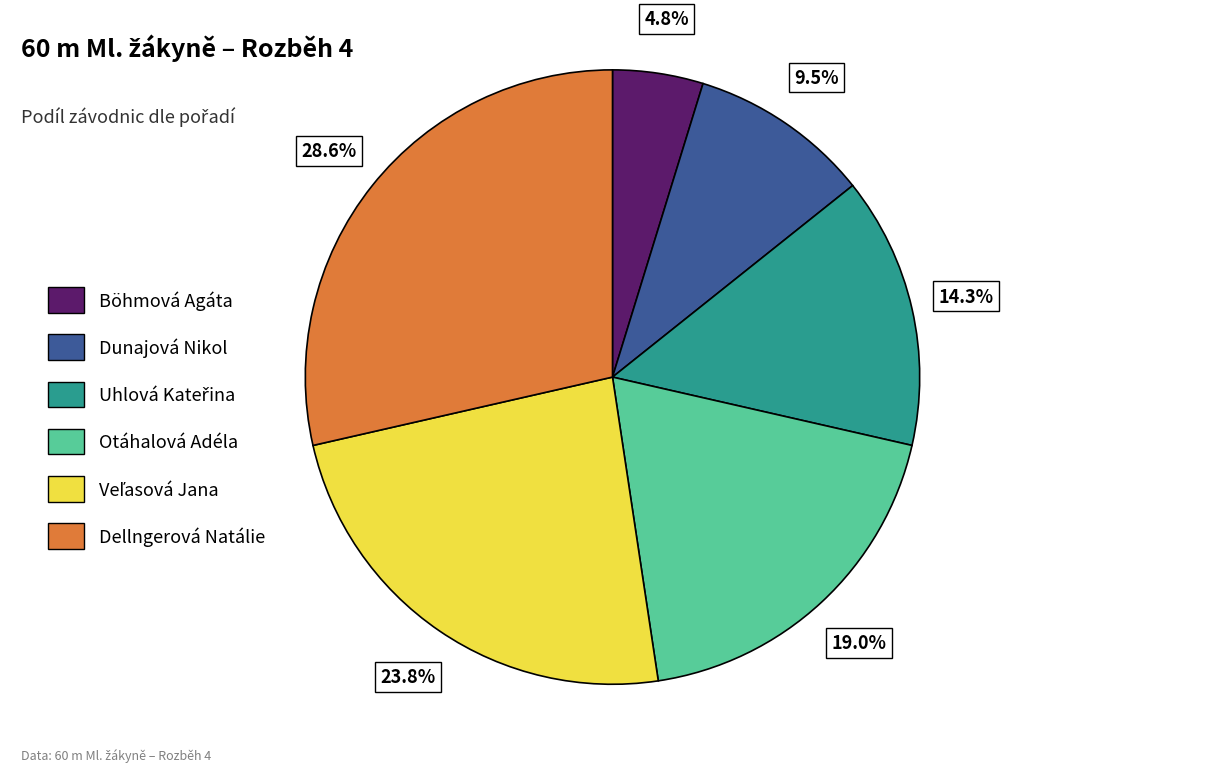

Does Dellngerová Natálie represent more than half of the total?

No